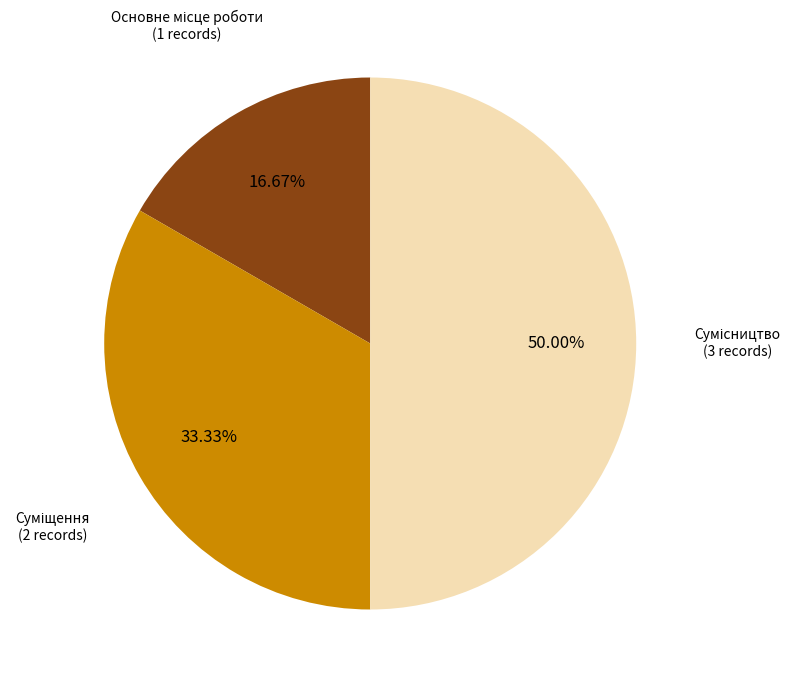

What is the smallest slice in the pie chart?

Основне місце роботи